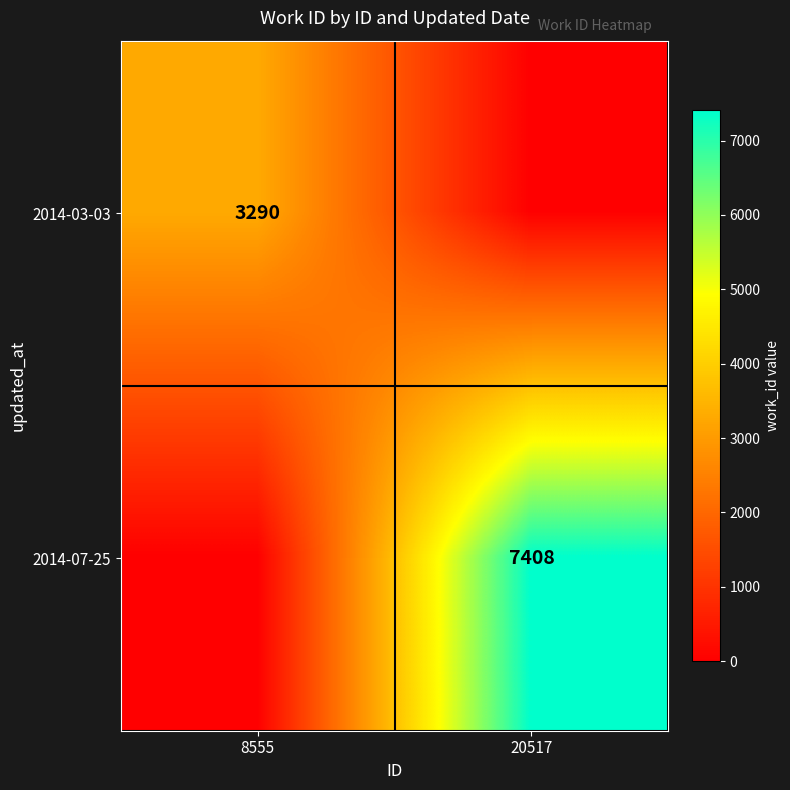

Is the value of 2014-07-25 at 20517 greater than the value of 2014-03-03 at 8555?

Yes